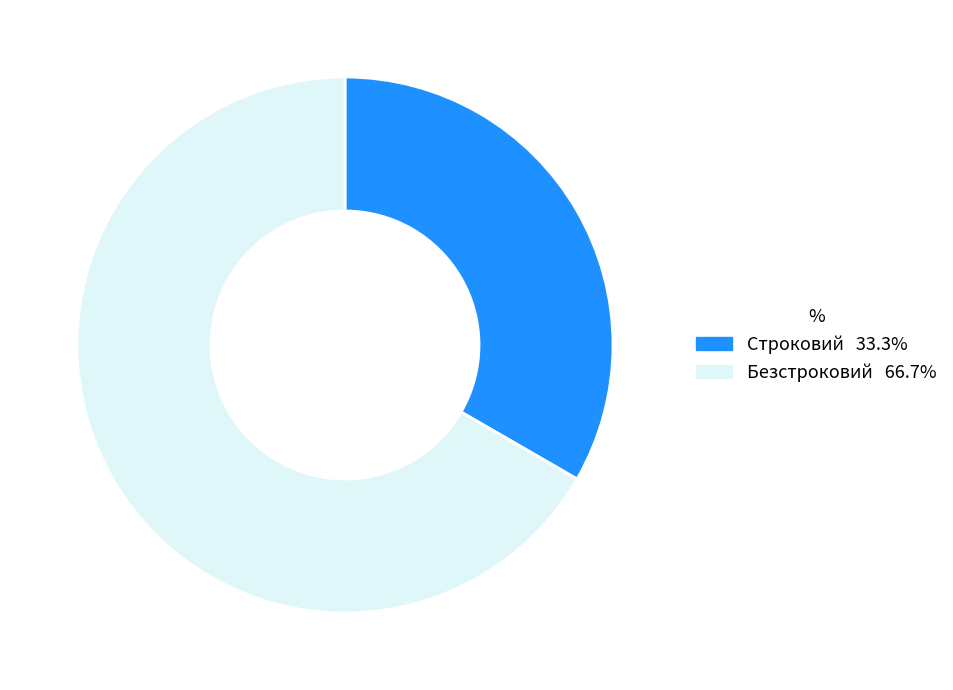

What is the ratio of the value at Строковий to the value at Безстроковий?

0.5